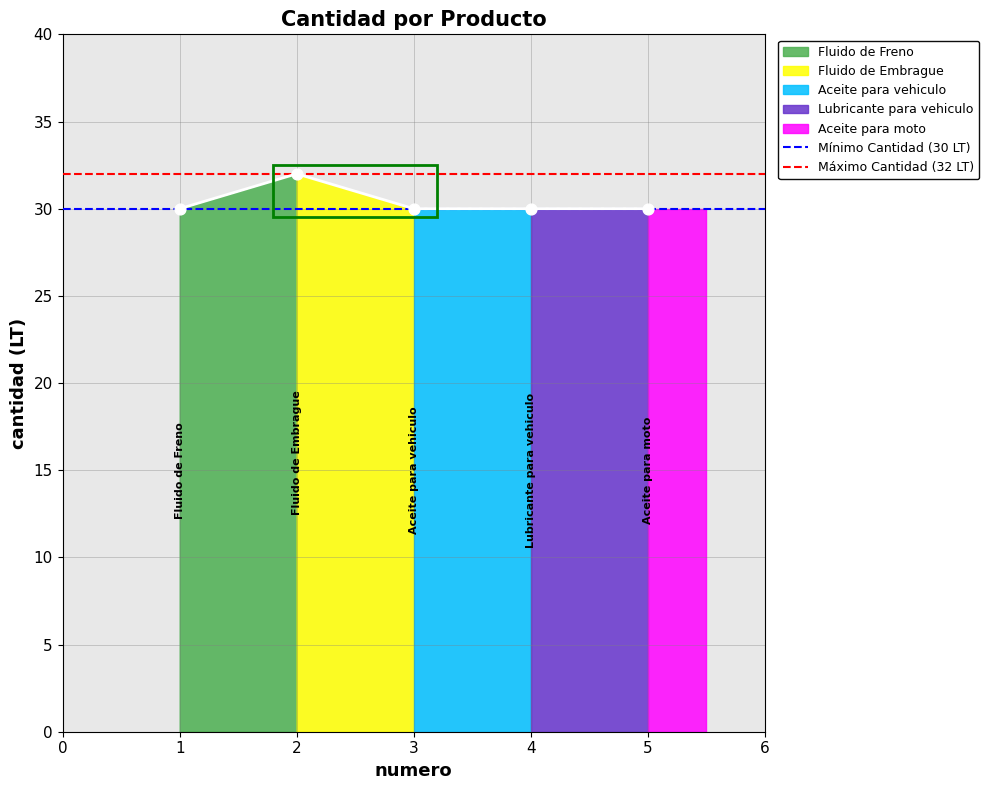

Is the value of Mínimo Cantidad (30 LT) at 1 greater than the value of Máximo Cantidad (32 LT) at 1?

No